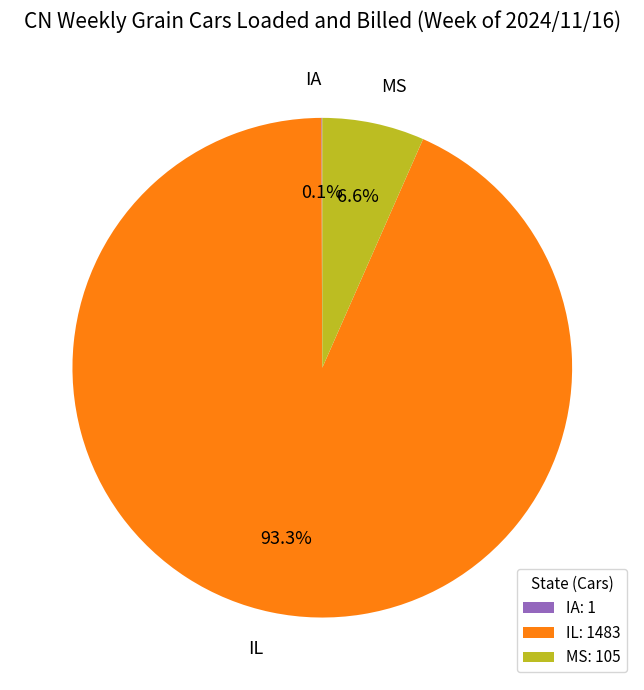

The IL slice represents 99% of the pie. True or false?

False